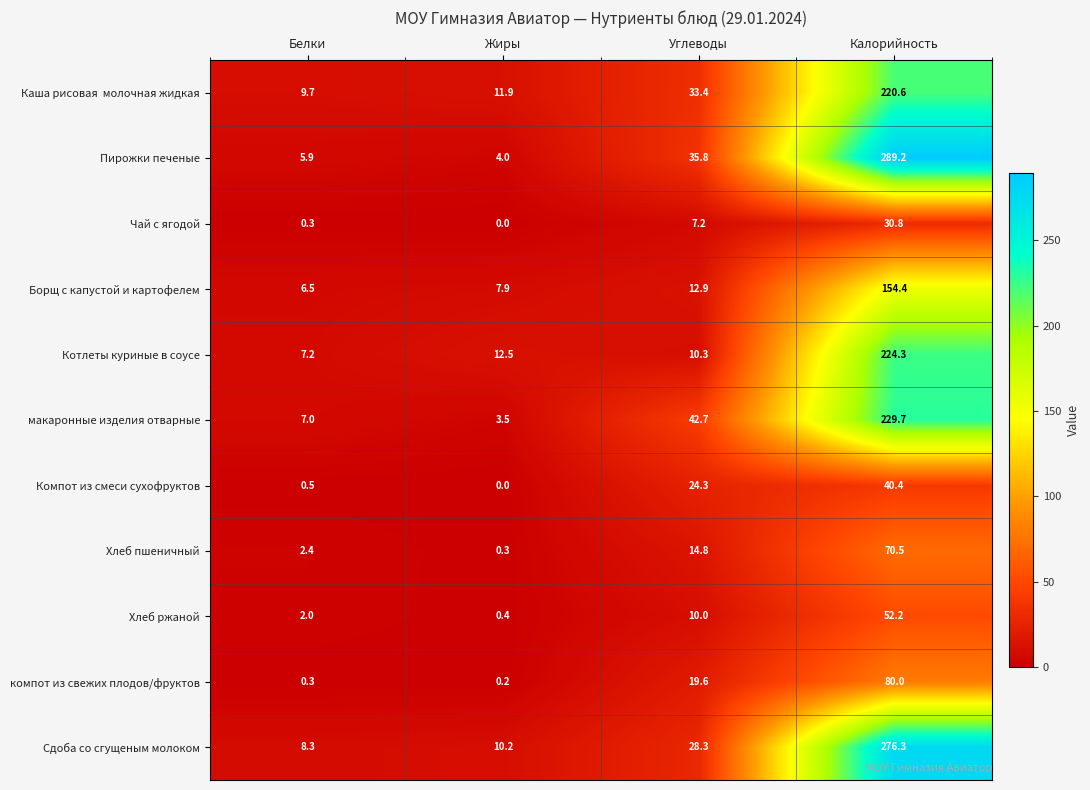

Which series has the largest total across all categories?

Пирожки печеные